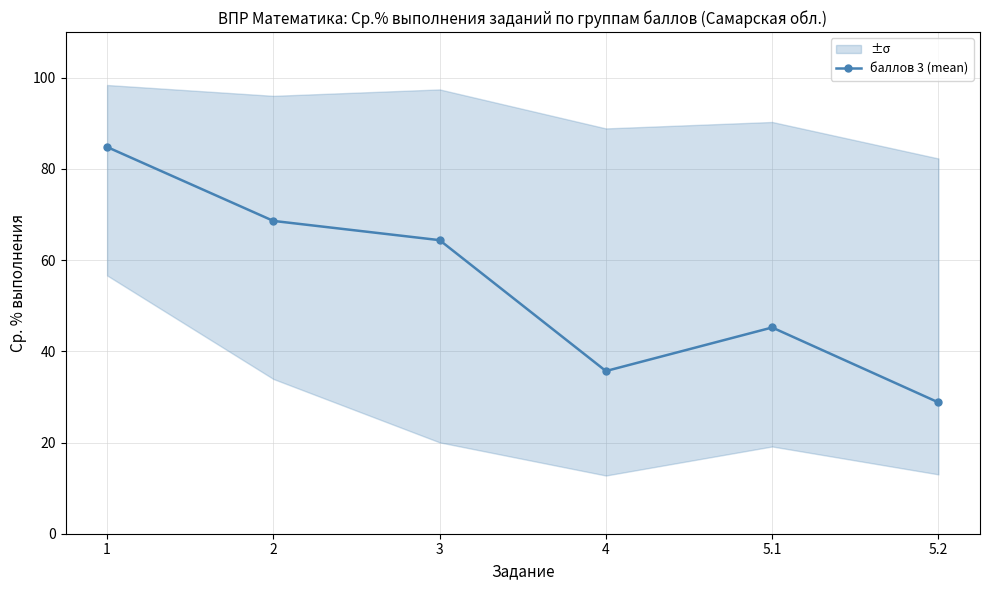

List the labels in order of value, smallest first.

5.2, 4, 5.1, 3, 2, 1